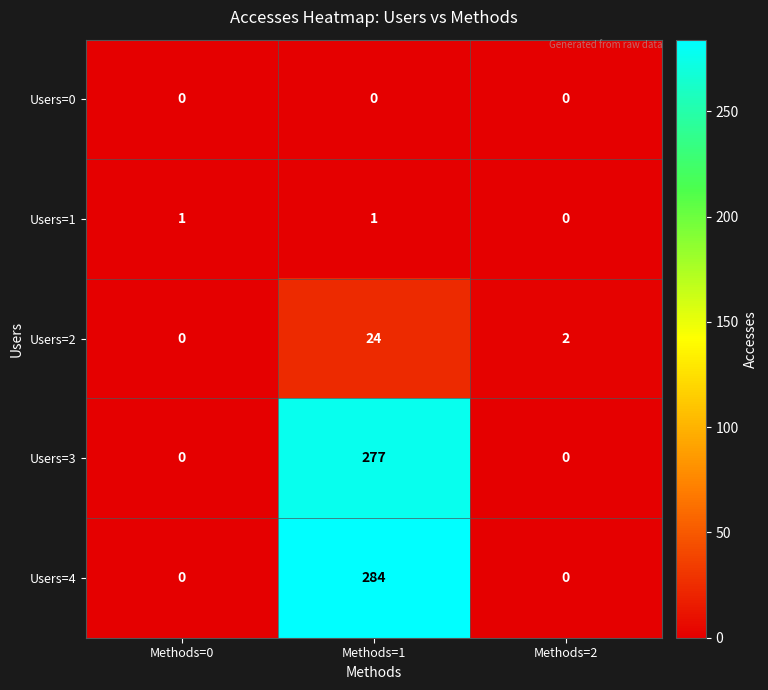

How many data points in Users=4 are above 0?

1